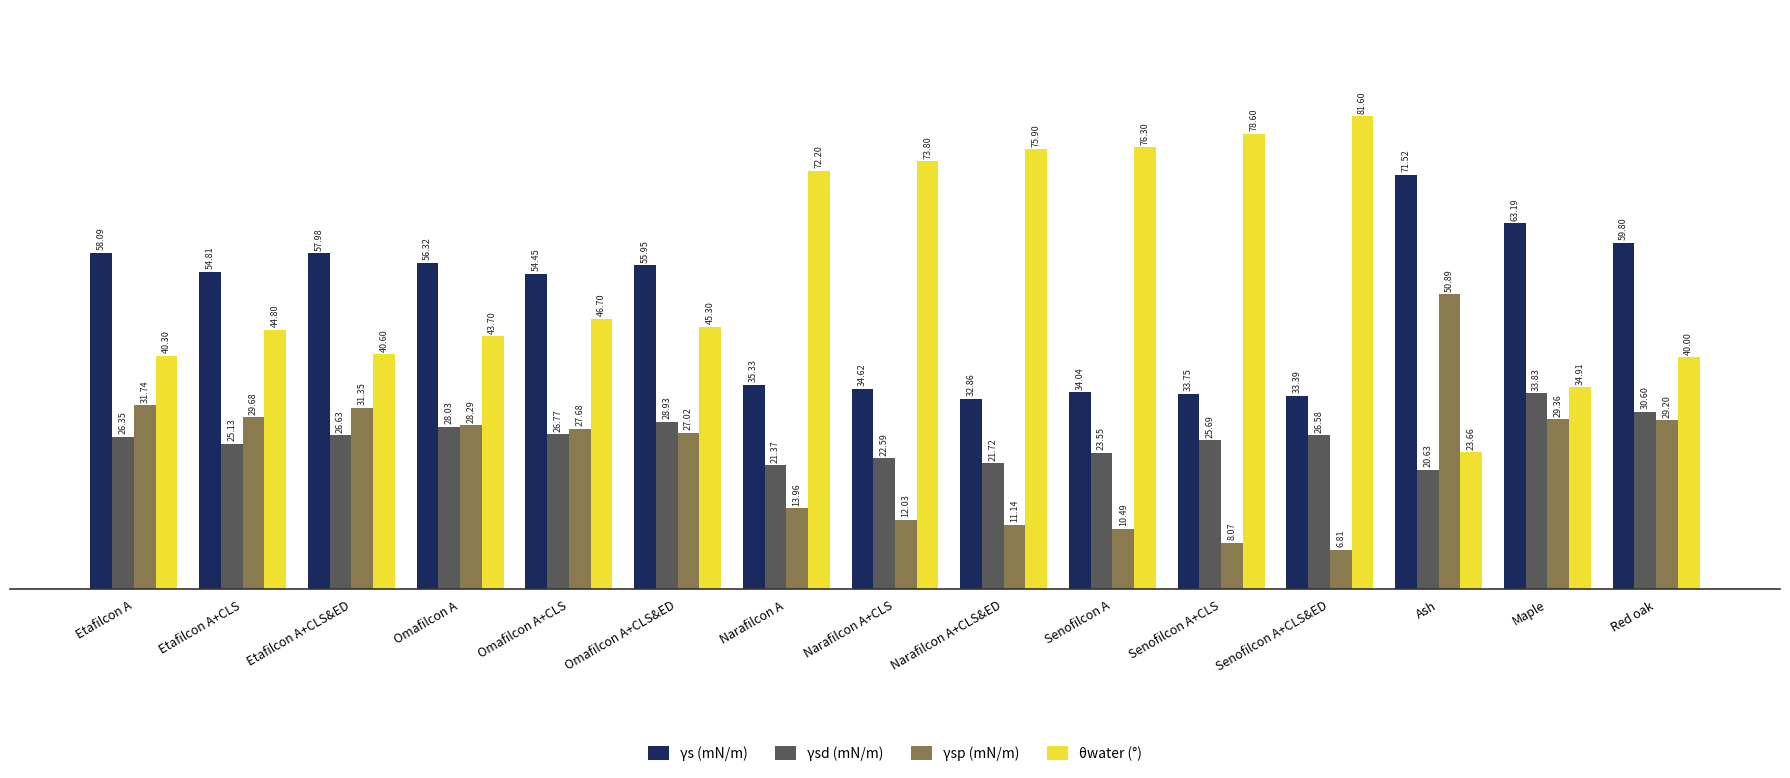

What are all the series names shown in the legend?

γs (mN/m), γsd (mN/m), γsp (mN/m), θwater (°)